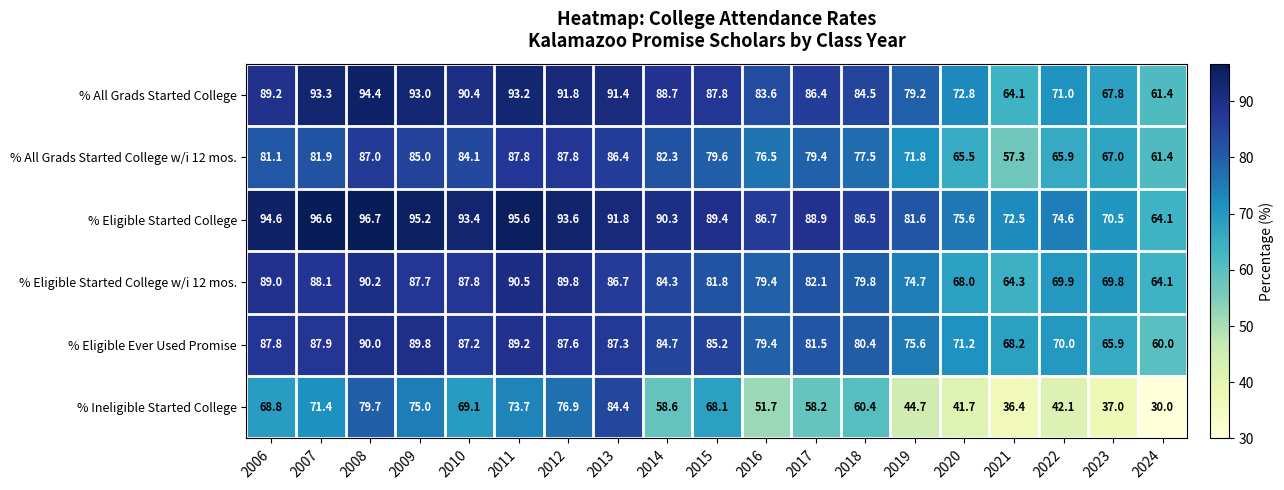

What is the difference between the maximum and minimum values in the % Eligible Started College w/i 12 mos. series?

26.4